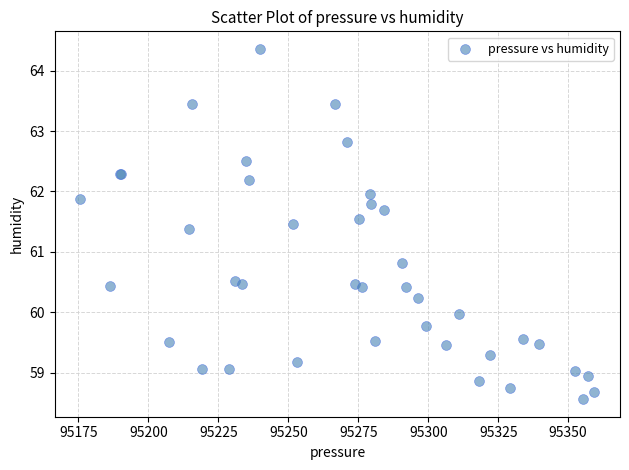

What Y value in the scatter plot is closest to 61?

60.8